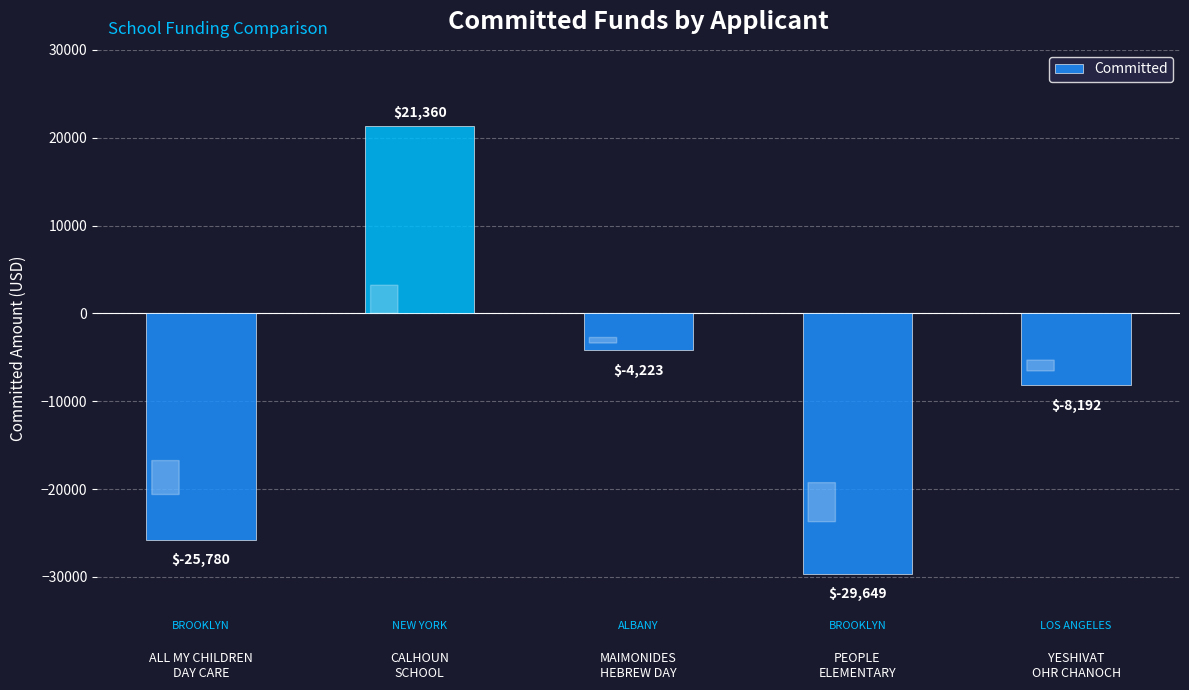

What position from the right is ALL MY CHILDREN
DAY CARE?

5